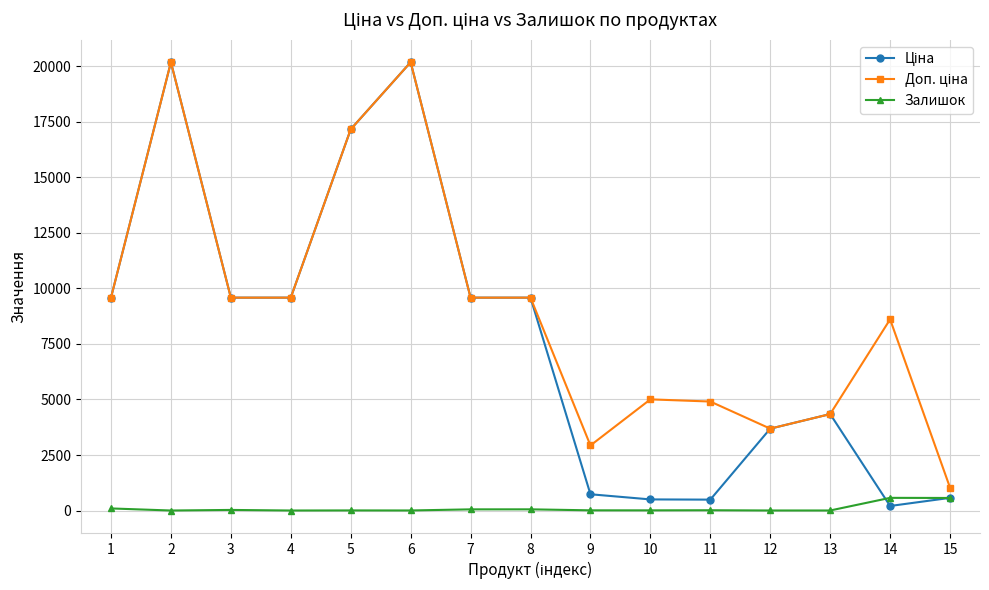

At how many categories does at least one series exceed 5183?

9